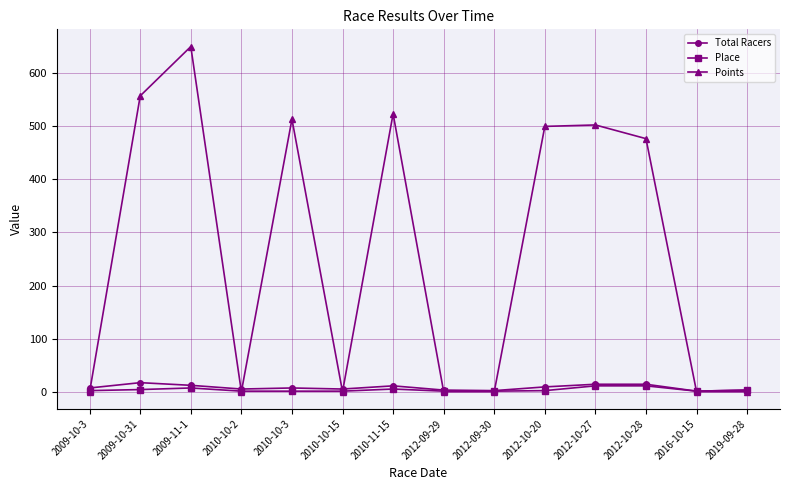

Which series changed the most between 2009-11-1 and 2012-09-30?

Points